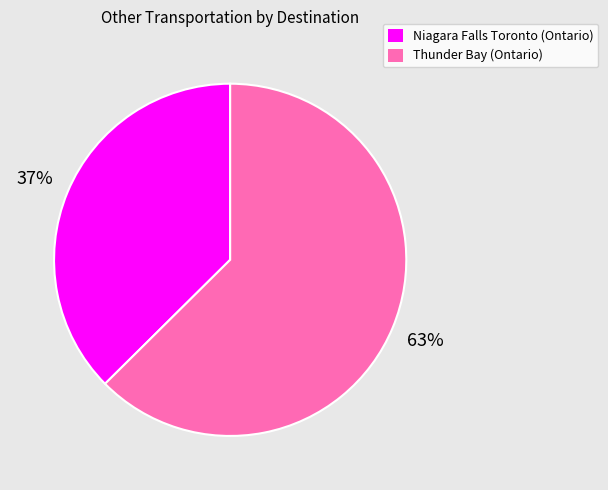

Which slice is the largest?

Thunder Bay (Ontario)